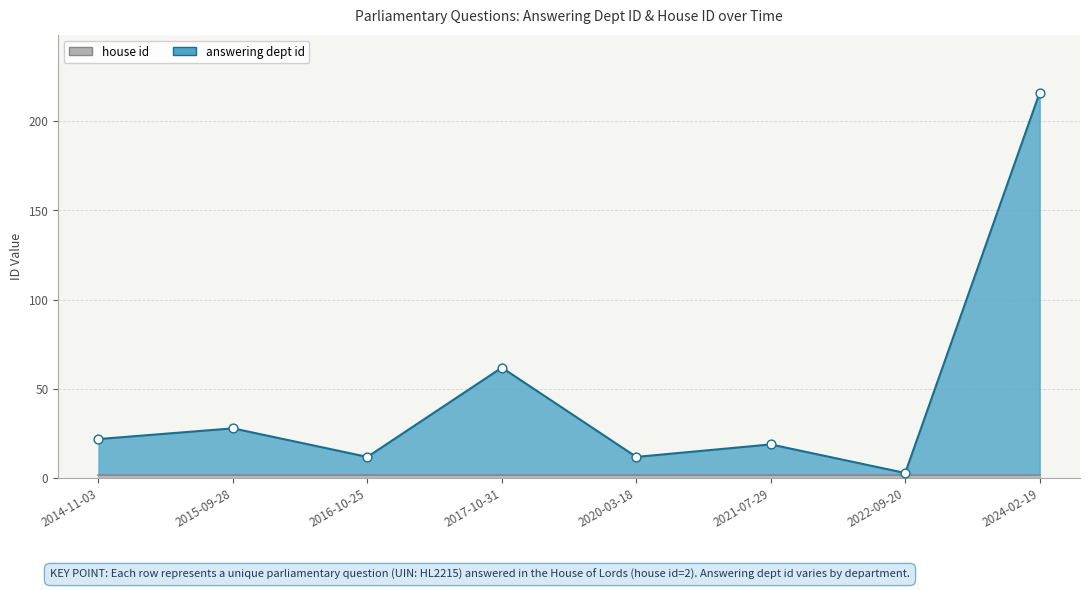

What is the change in value from 2015-09-28 to 2020-03-18?

-16